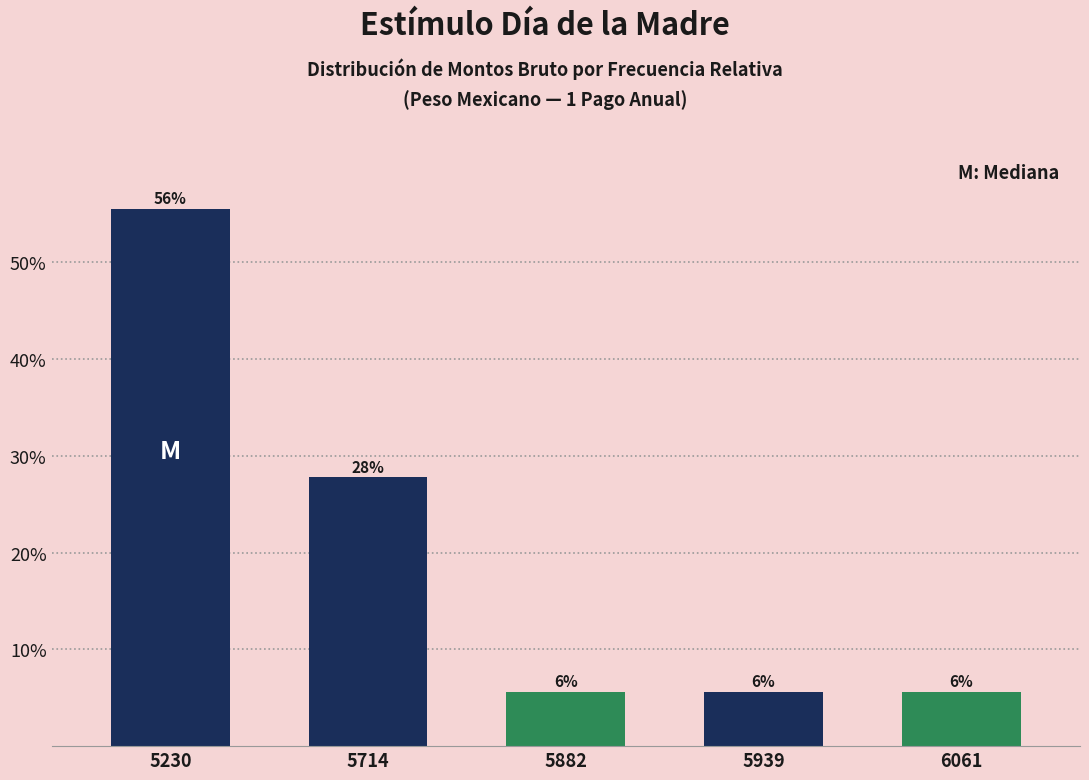

What is the value of the 2nd bar from the left?

0.3